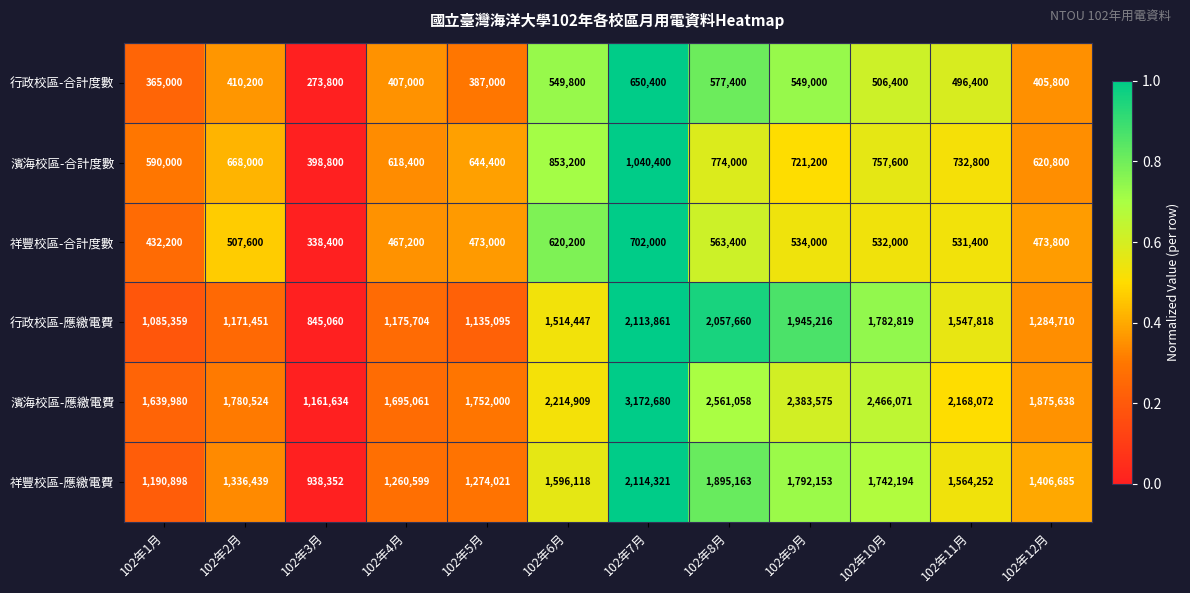

At 102年3月, list the series in order from smallest to largest.

行政校區-合計度數, 祥豐校區-合計度數, 濱海校區-合計度數, 行政校區-應繳電費, 祥豐校區-應繳電費, 濱海校區-應繳電費